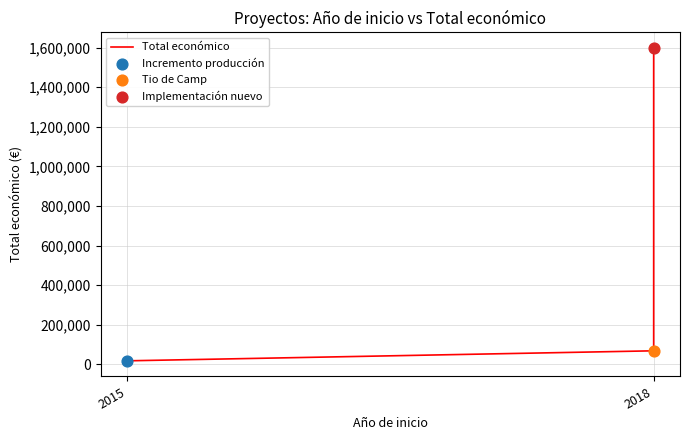

Approximately how many times larger is the value at 2018 compared to 2015?

3.8